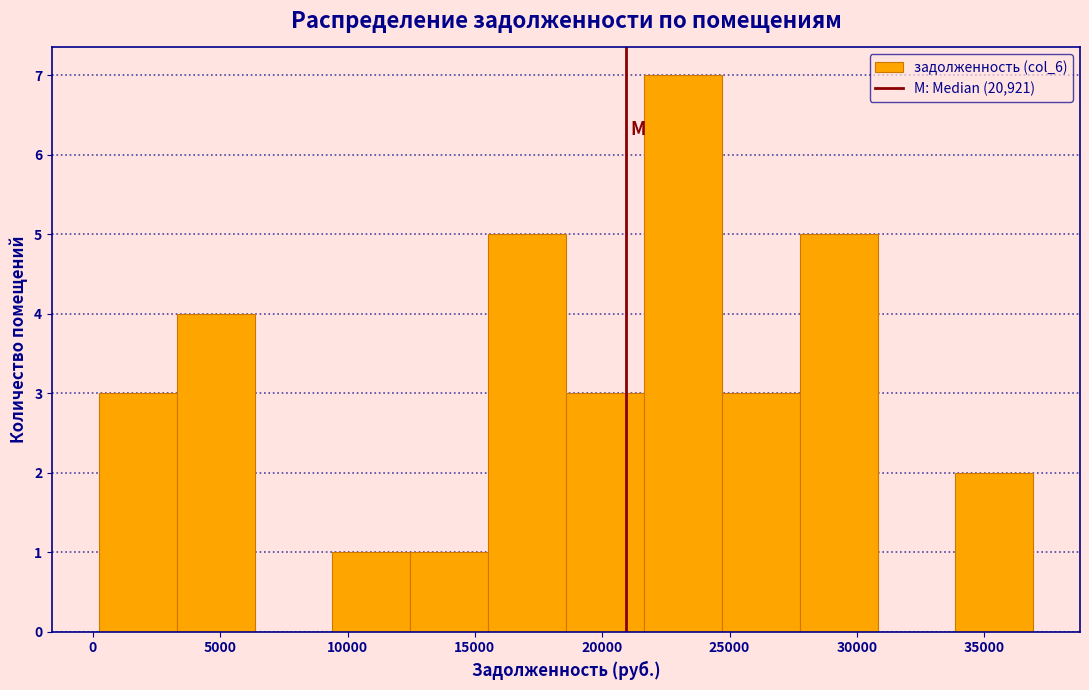

Reading left to right, list every bar in this chart as the range it spans on the x-axis followed by its height. Neither the bar edges nor the heights are printed on the chart, so give them approximately, as read against the axes.

0 to 3500: 3
3500 to 6500: 4
6500 to 9500: 0
9500 to 12500: 1
12500 to 15500: 1
15500 to 18500: 5
18500 to 21500: 3
21500 to 24500: 7
24500 to 28000: 3
28000 to 31000: 5
31000 to 34000: 0
34000 to 37000: 2